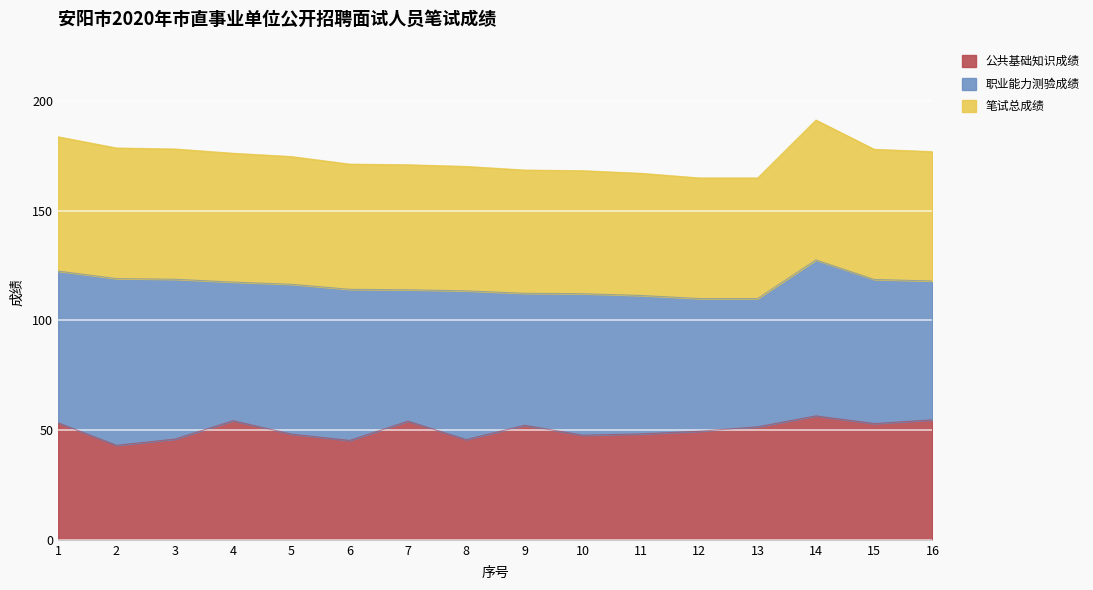

What is the minimum value for 公共基础知识成绩?

43.1